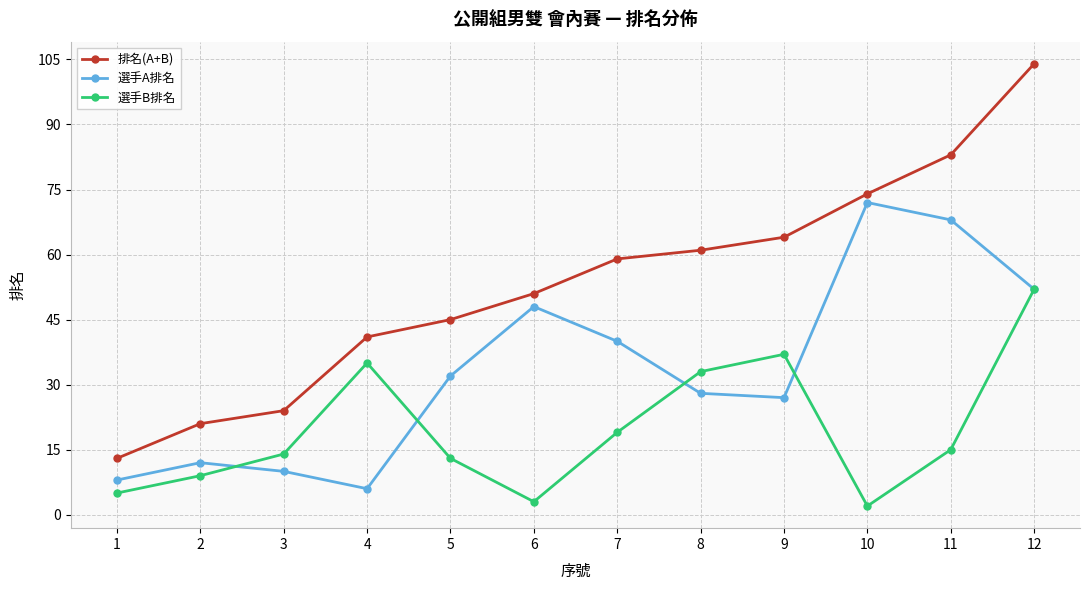

Reading right to left, what are all the values shown in this chart?

排名(A+B): 12=104	11=83	10=74	9=64	8=61	7=59	6=51	5=45	4=41	3=24	2=21	1=13
選手A排名: 12=52	11=68	10=72	9=27	8=28	7=40	6=48	5=32	4=6	3=10	2=12	1=8
選手B排名: 12=52	11=15	10=2	9=37	8=33	7=19	6=3	5=13	4=35	3=14	2=9	1=5